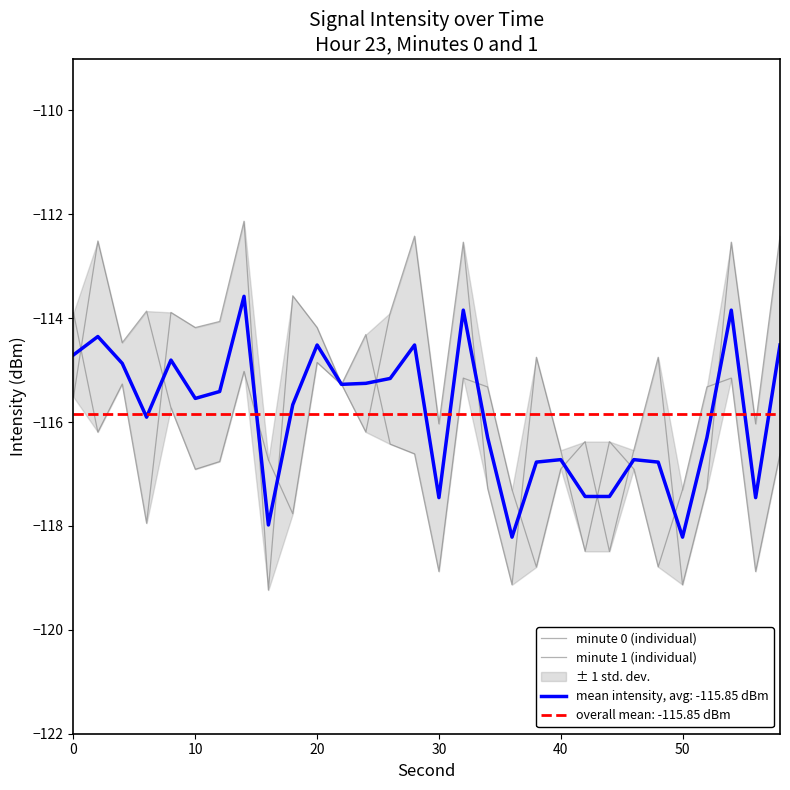

Is it true that mean intensity, avg: -115.85 dBm equals -167.0 at 50?

False